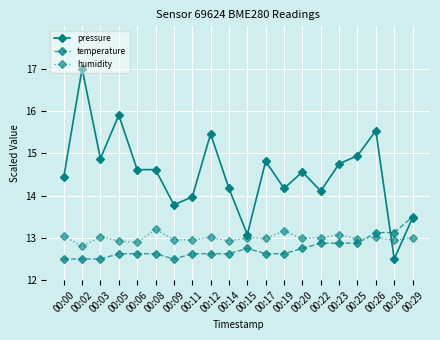

The value of temperature at 00:19 is 6.0. True or false?

False